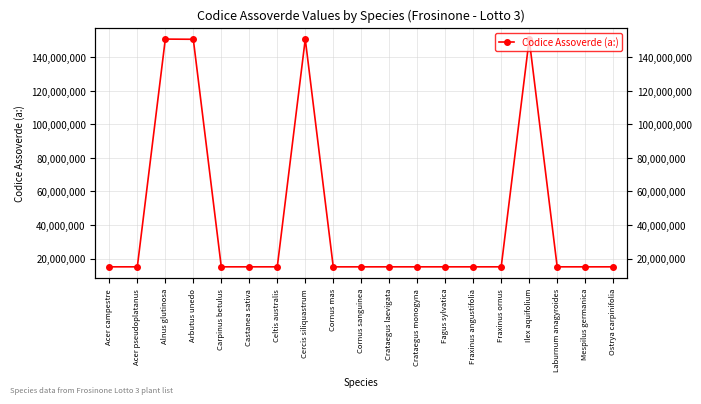

List the labels in order of value, largest first.

Cercis siliquastrum, Alnus glutinosa, Ilex aquifolium, Arbutus unedo, Ostrya carpinifolia, Laburnum anagyroides, Fraxinus ornus, Fraxinus angustifolia, Fagus sylvatica, Crataegus laevigata, Crataegus monogyna, Celtis australis, Castanea sativa, Carpinus betulus, Acer pseudoplatanus, Acer campestre, Mespilus germanica, Cornus mas, Cornus sanguinea